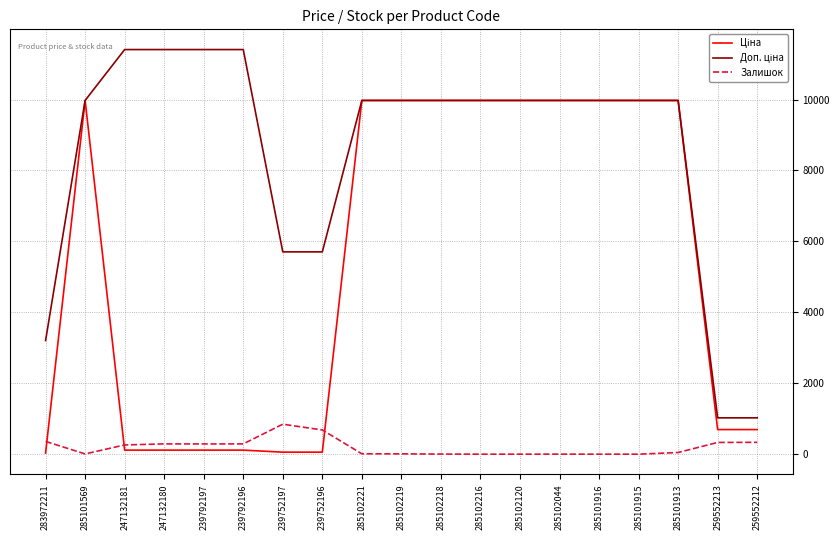

What is the total value across all series at 285102120?

19950.0